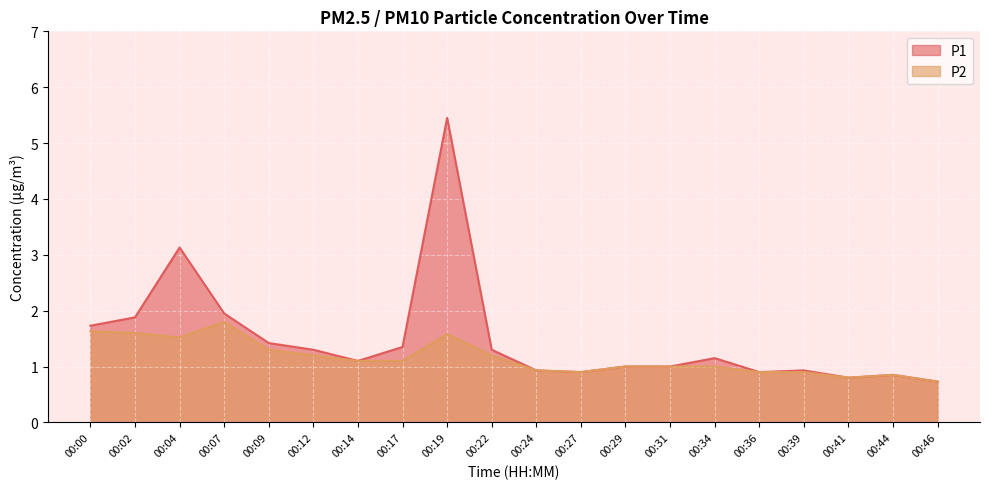

Which has a higher value, 00:41 or 00:39?

00:39